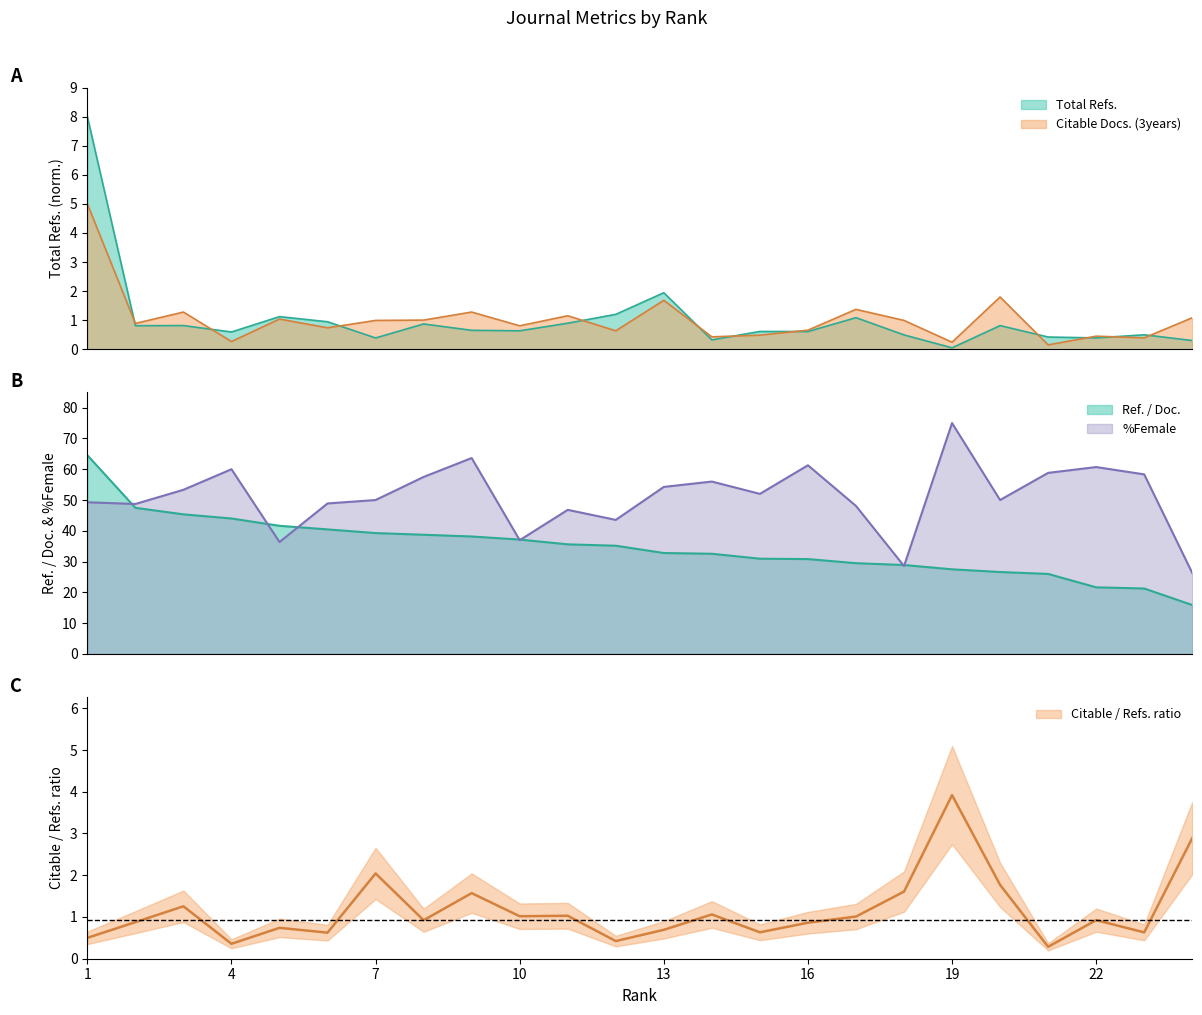

At how many categories does at least one series exceed 68?

1